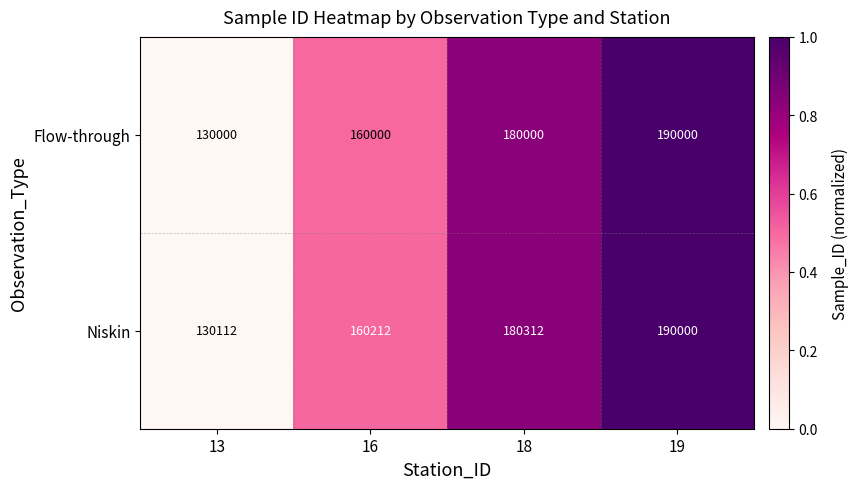

Rank the series at 13 from lowest to highest value.

Flow-through, Niskin